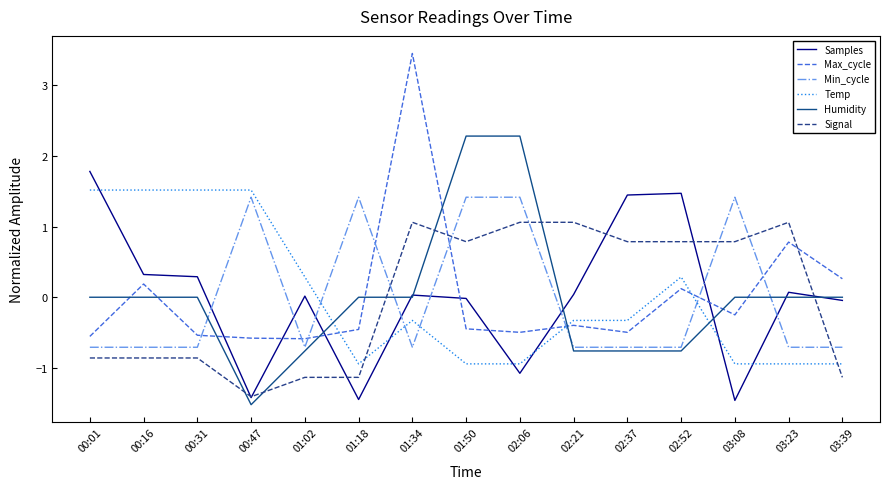

Rank the series at 01:50 from lowest to highest value.

Temp, Max_cycle, Samples, Signal, Min_cycle, Humidity